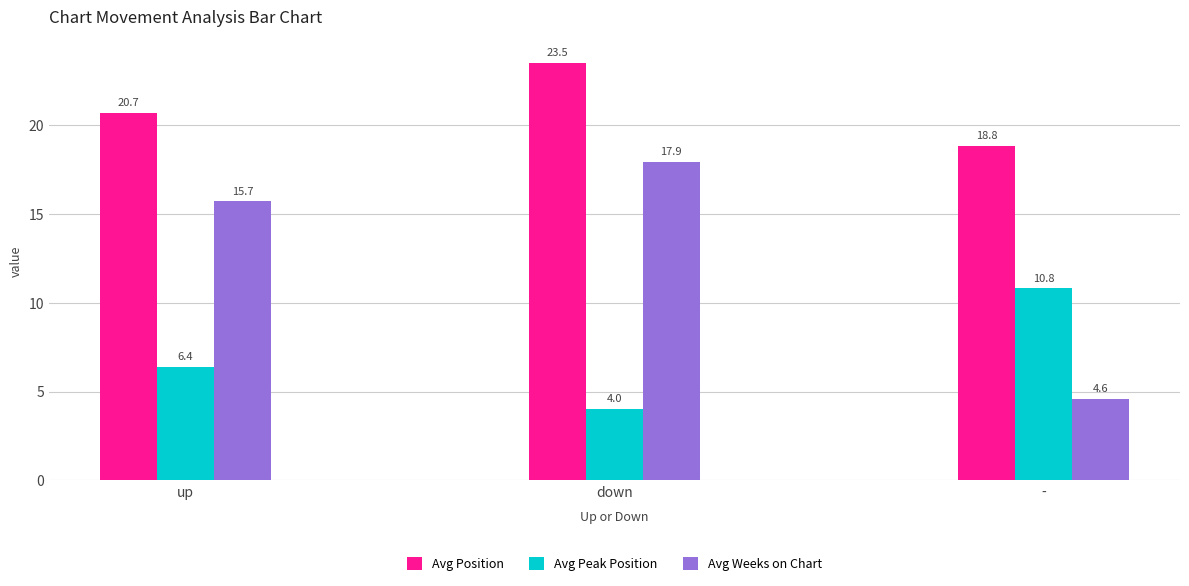

The value of Avg Weeks on Chart at down is 8.3. True or false?

False